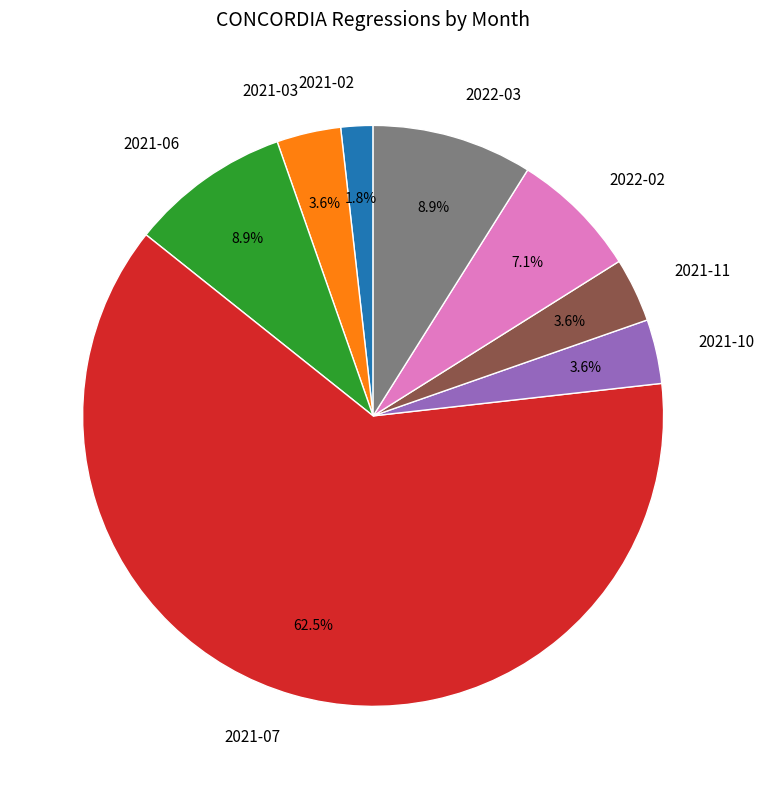

Count the number of slices in the pie.

8